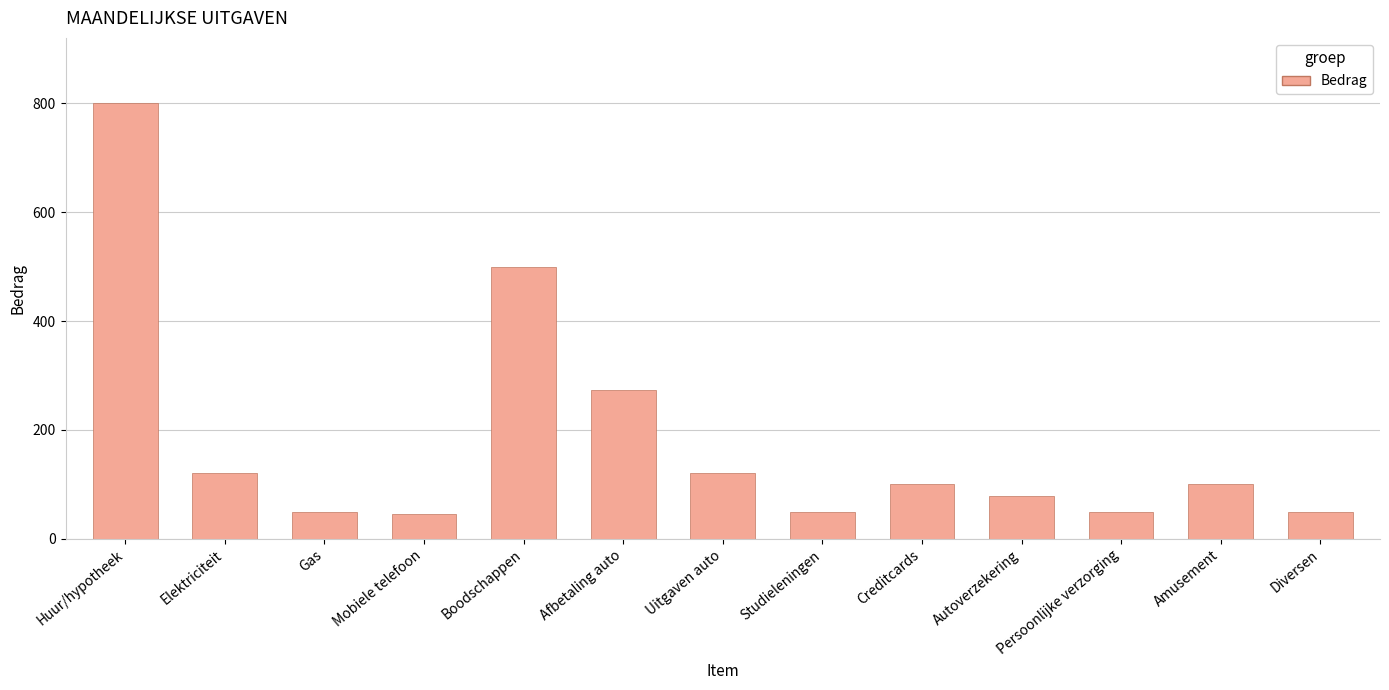

What is the ratio of the value at Gas to the value at Diversen?

1.0